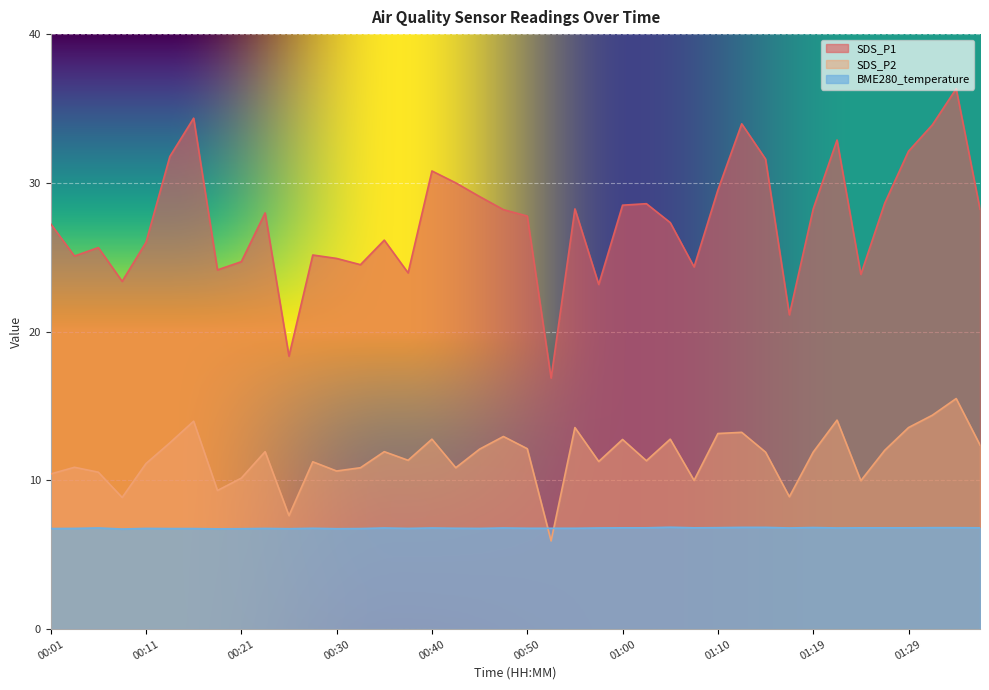

Does the chart display data point markers on the line(s)?

No